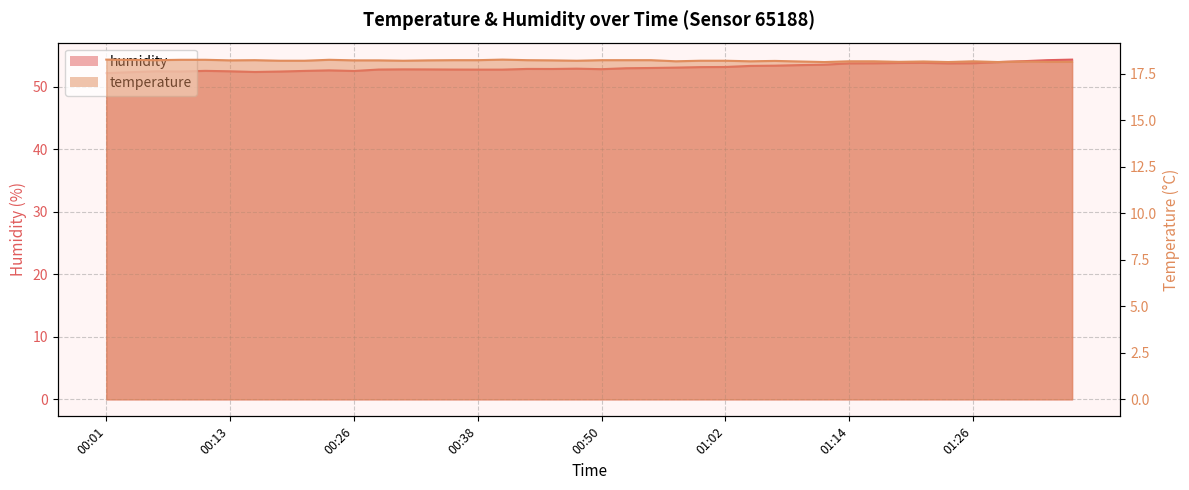

Reading left to right, list all the values displayed in this chart.

temperature: 00:01=18.3	00:04=18.2	00:06=18.2	00:09=18.2	00:11=18.2	00:13=18.2	00:16=18.2	00:18=18.2	00:21=18.2	00:23=18.2	00:26=18.2	00:28=18.2	00:31=18.2	00:33=18.2	00:35=18.2	00:38=18.2	00:40=18.3	00:43=18.2	00:45=18.2	00:48=18.2	00:50=18.2	00:52=18.2	00:55=18.2	00:57=18.2	01:00=18.2	01:02=18.2	01:05=18.2	01:07=18.2	01:09=18.2	01:12=18.1	01:14=18.2	01:17=18.2	01:19=18.1	01:22=18.2	01:24=18.1	01:26=18.2	01:29=18.1	01:31=18.2	01:34=18.1	01:36=18.1
humidity: 00:01=52.2	00:04=52.3	00:06=52.5	00:09=52.4	00:11=52.5	00:13=52.5	00:16=52.4	00:18=52.4	00:21=52.5	00:23=52.6	00:26=52.5	00:28=52.8	00:31=52.8	00:33=52.8	00:35=52.8	00:38=52.7	00:40=52.7	00:43=52.9	00:45=52.8	00:48=52.9	00:50=52.8	00:52=53.0	00:55=53.0	00:57=53.1	01:00=53.1	01:02=53.2	01:05=53.3	01:07=53.4	01:09=53.5	01:12=53.5	01:14=53.7	01:17=53.8	01:19=53.8	01:22=53.8	01:24=53.7	01:26=53.8	01:29=53.9	01:31=54.1	01:34=54.2	01:36=54.3